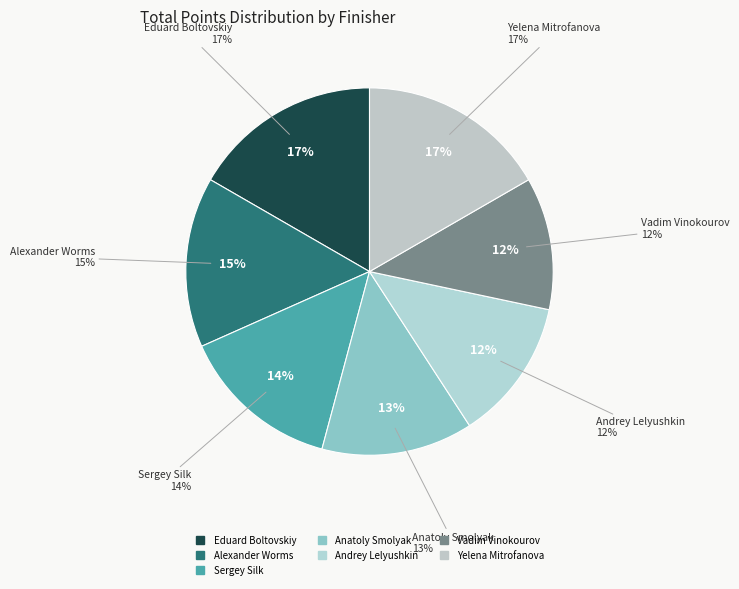

What percentage is NOT represented by Alexander Worms?

85.0%